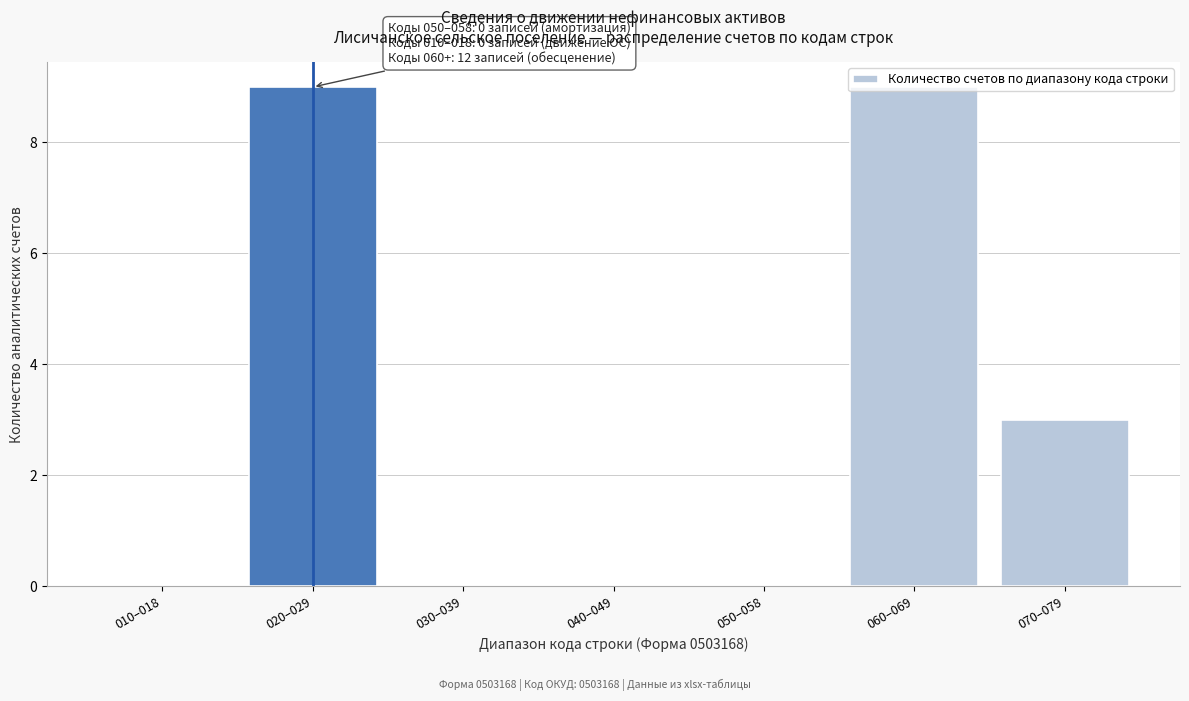

What is the maximum value shown in the chart?

9